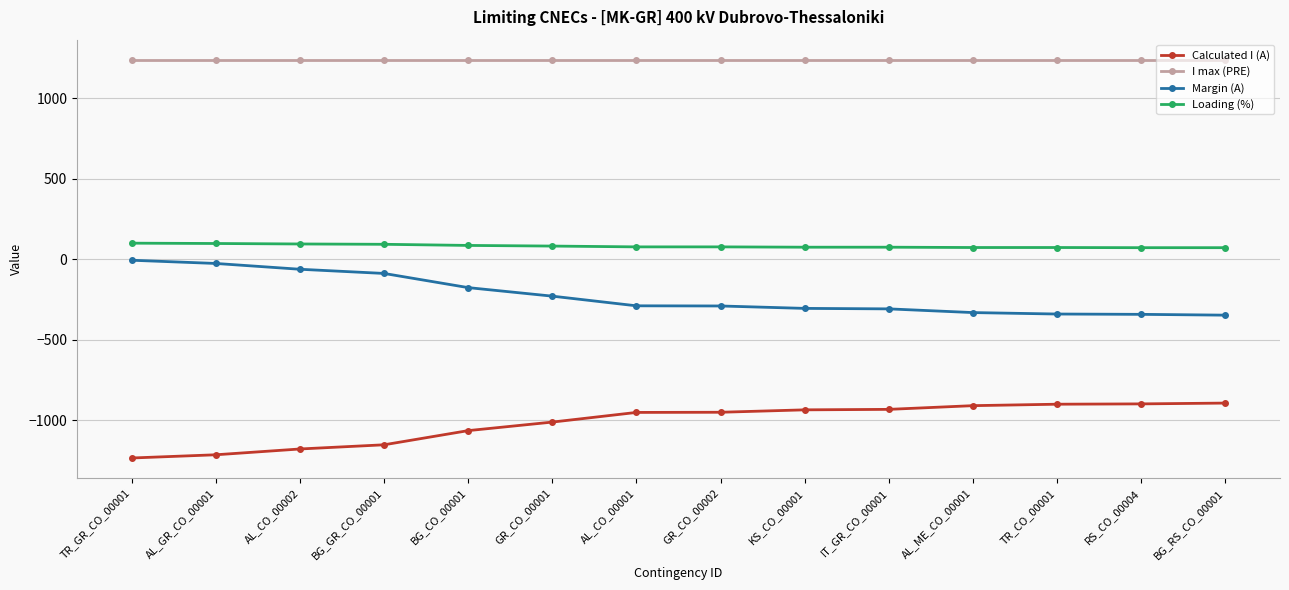

True or false: Calculated I (A) and I max (PRE) cross at least once.

False